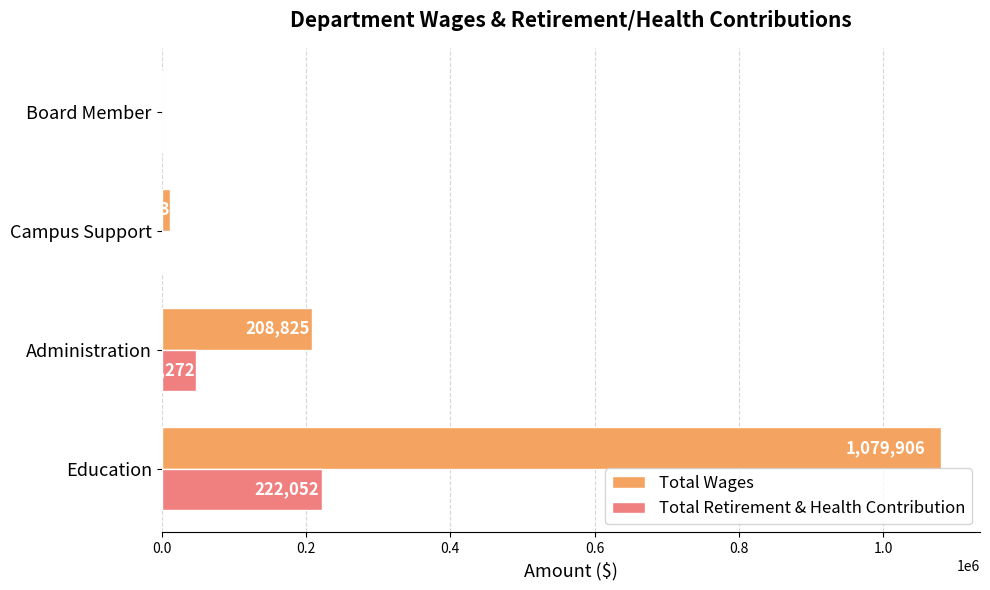

Which series changed the most between Education and Campus Support?

Total Wages